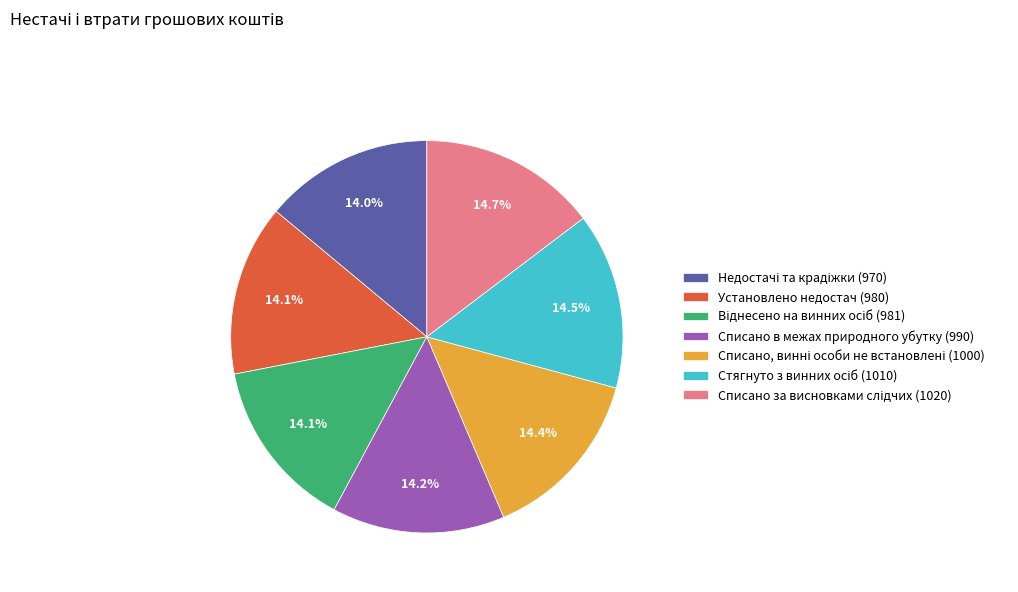

What portion of the pie excludes Списано в межах природного убутку (990)?

85.8%